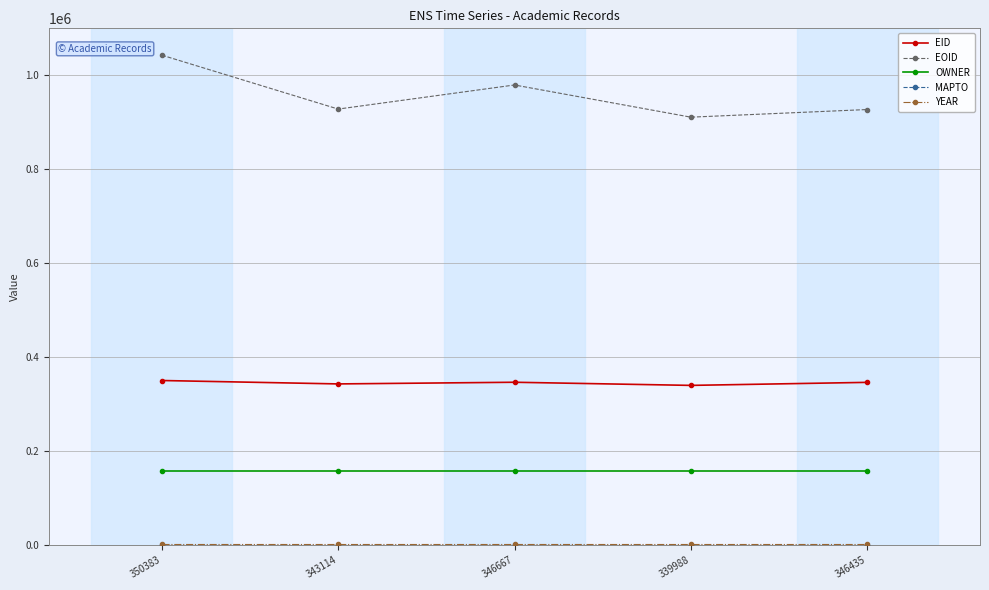

True or false: OWNER has a value of 254110 at 339988.

False